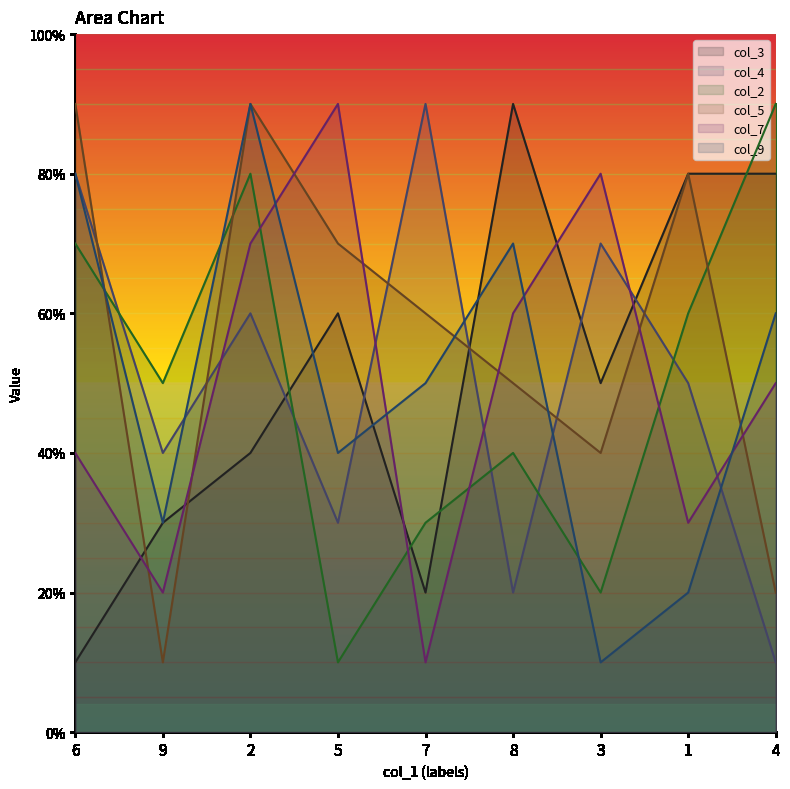

Does the chart have visible grid lines?

No